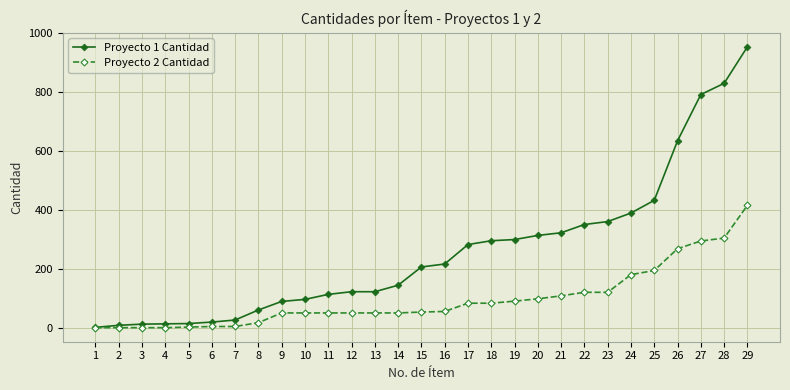

Which category has the highest value in the Proyecto 1 Cantidad series?

29